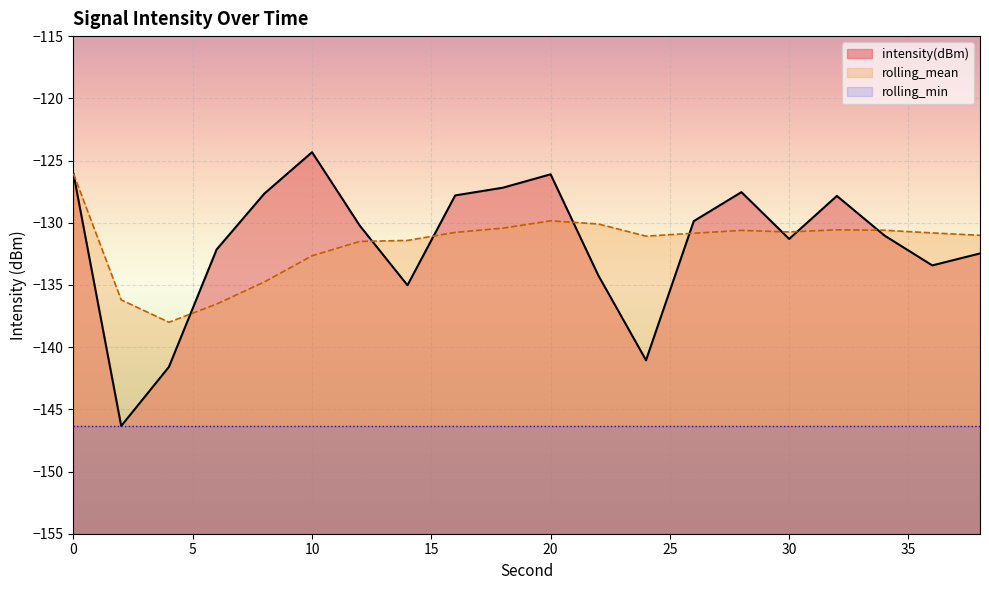

List the labels in order of intensity(dBm) value, smallest first.

2, 4, 24, 14, 22, 36, 38, 6, 30, 34, 12, 26, 32, 16, 8, 28, 18, 20, 0, 10